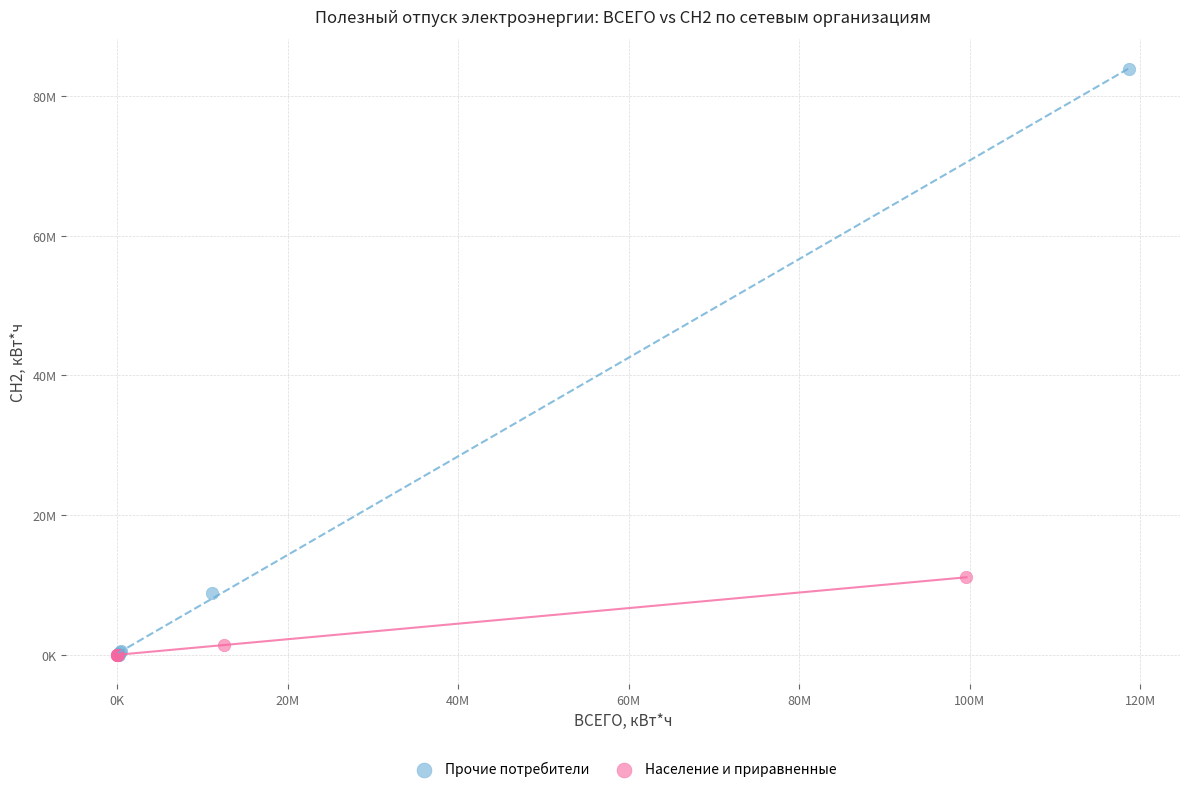

What are all the series names shown in the legend?

Прочие потребители, Население и приравненные